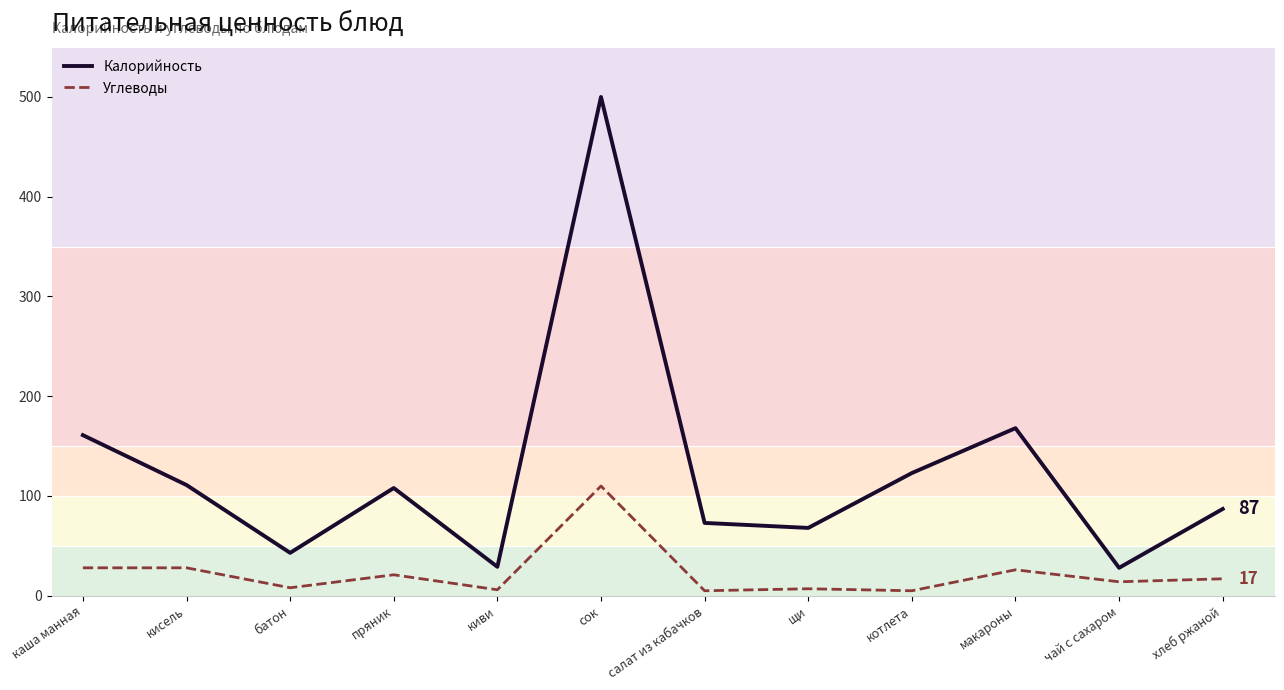

Which category has the lowest value in the Углеводы series?

салат из кабачков